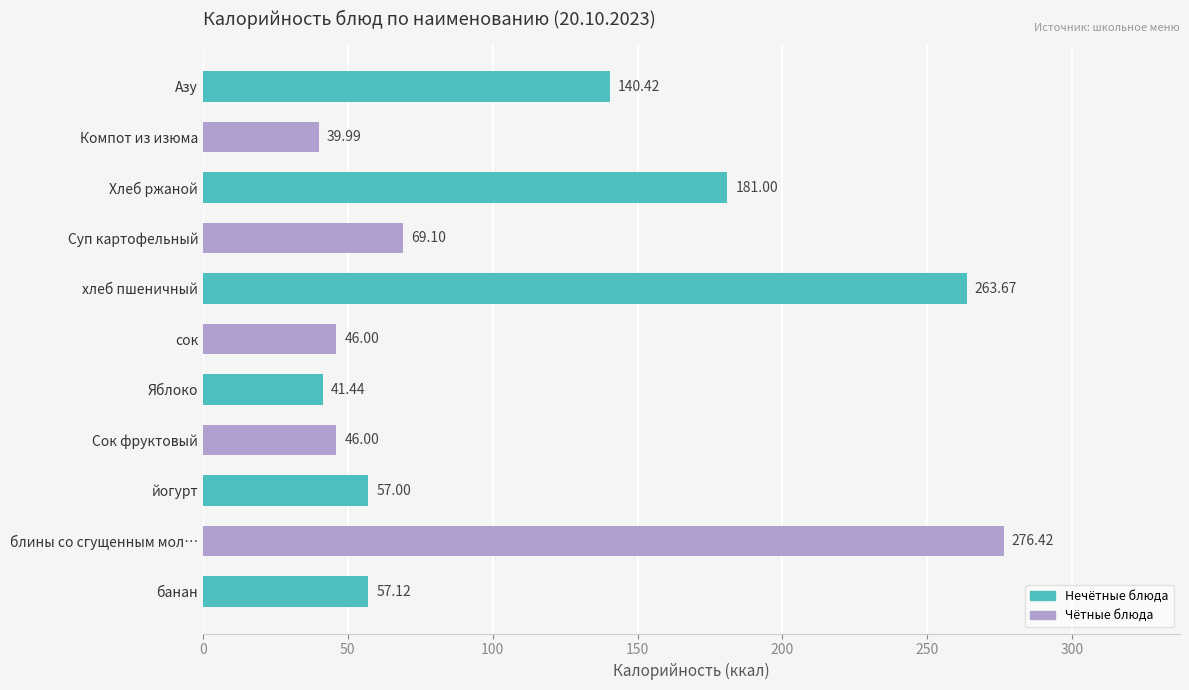

Are the bars grouped side by side (vs. stacked)?

No